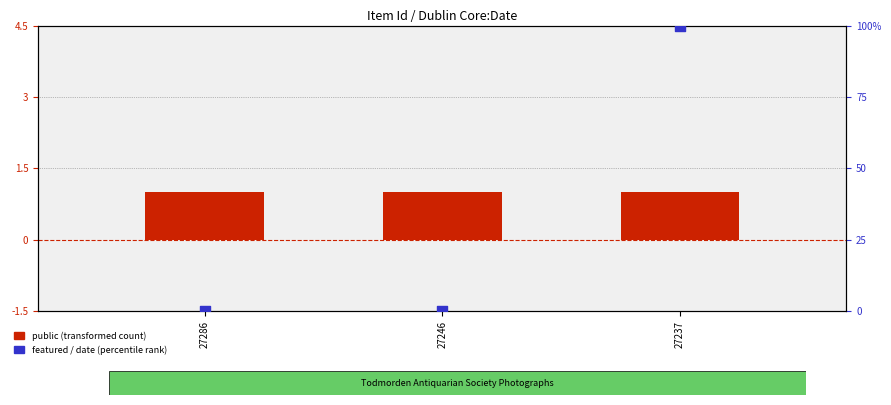

Which series reaches the minimum Y coordinate?

featured / date (percentile rank)